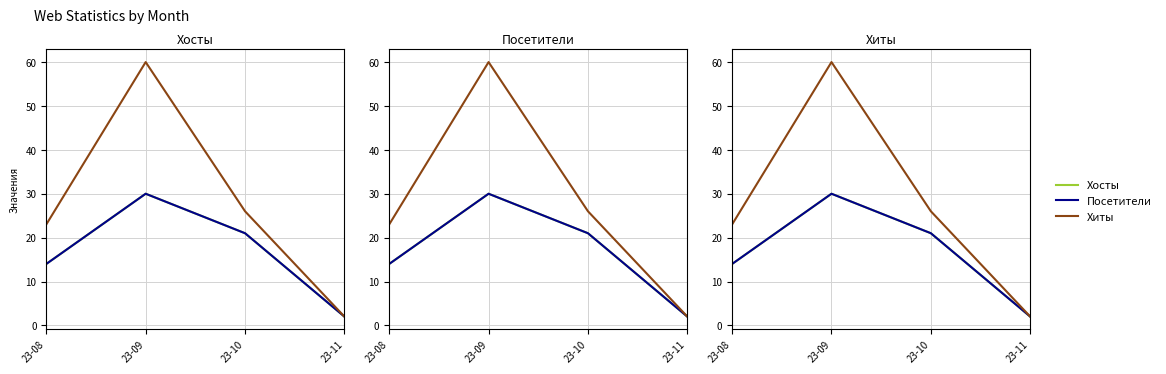

List the series in order of their peak value, lowest first.

Хосты, Посетители, Хиты